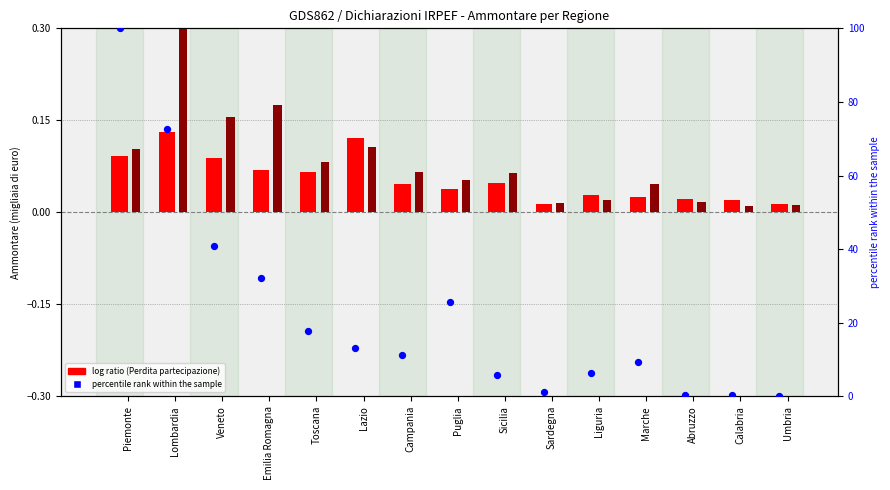

At which category is the sum across all series the highest?

Piemonte